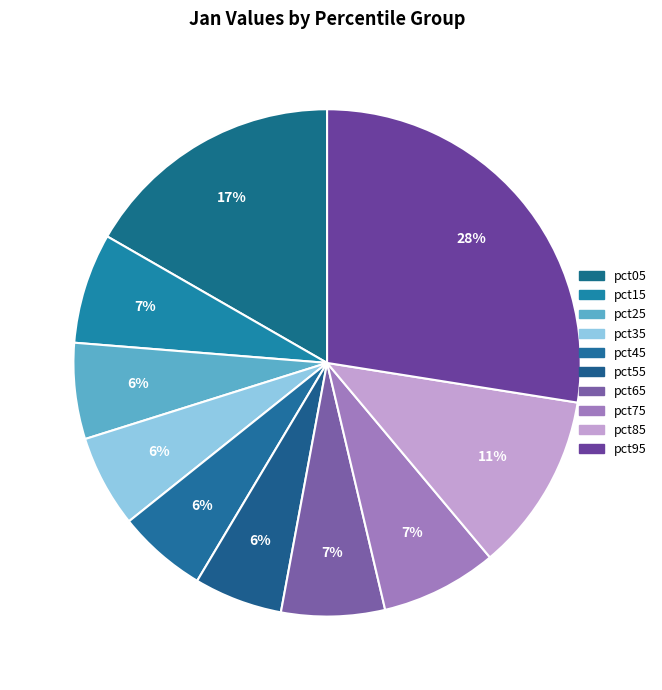

To the nearest percent, what is the combined percentage of pct25 and pct35?

12%